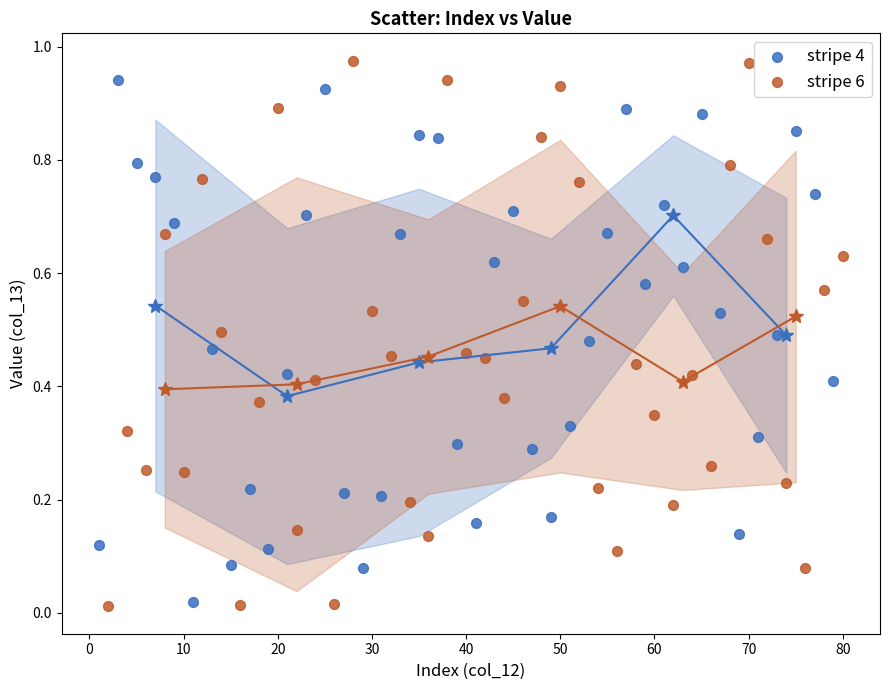

What are all the series names shown in the legend?

stripe 4, stripe 6